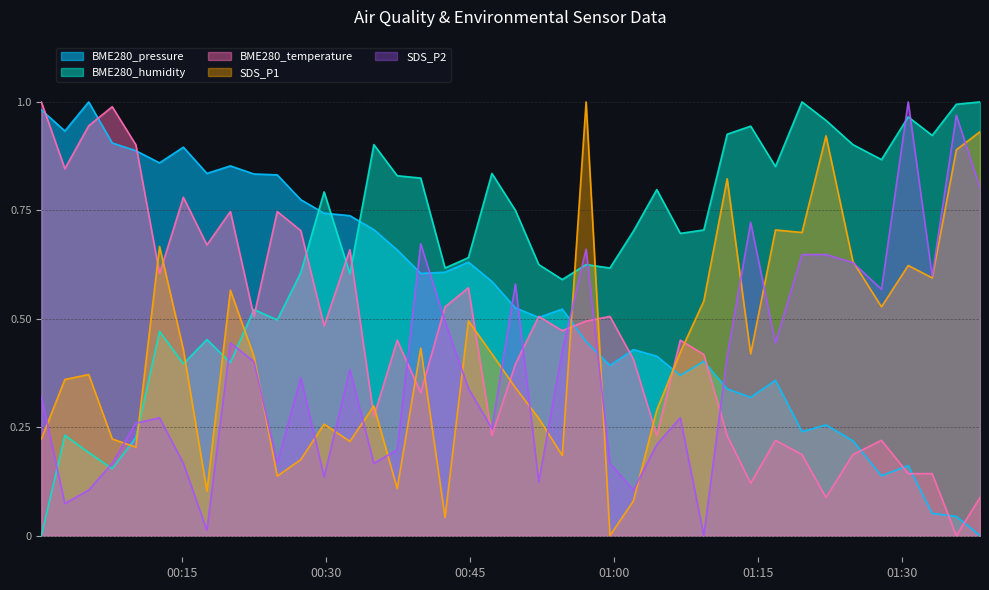

Does the chart display data point markers on the line(s)?

No